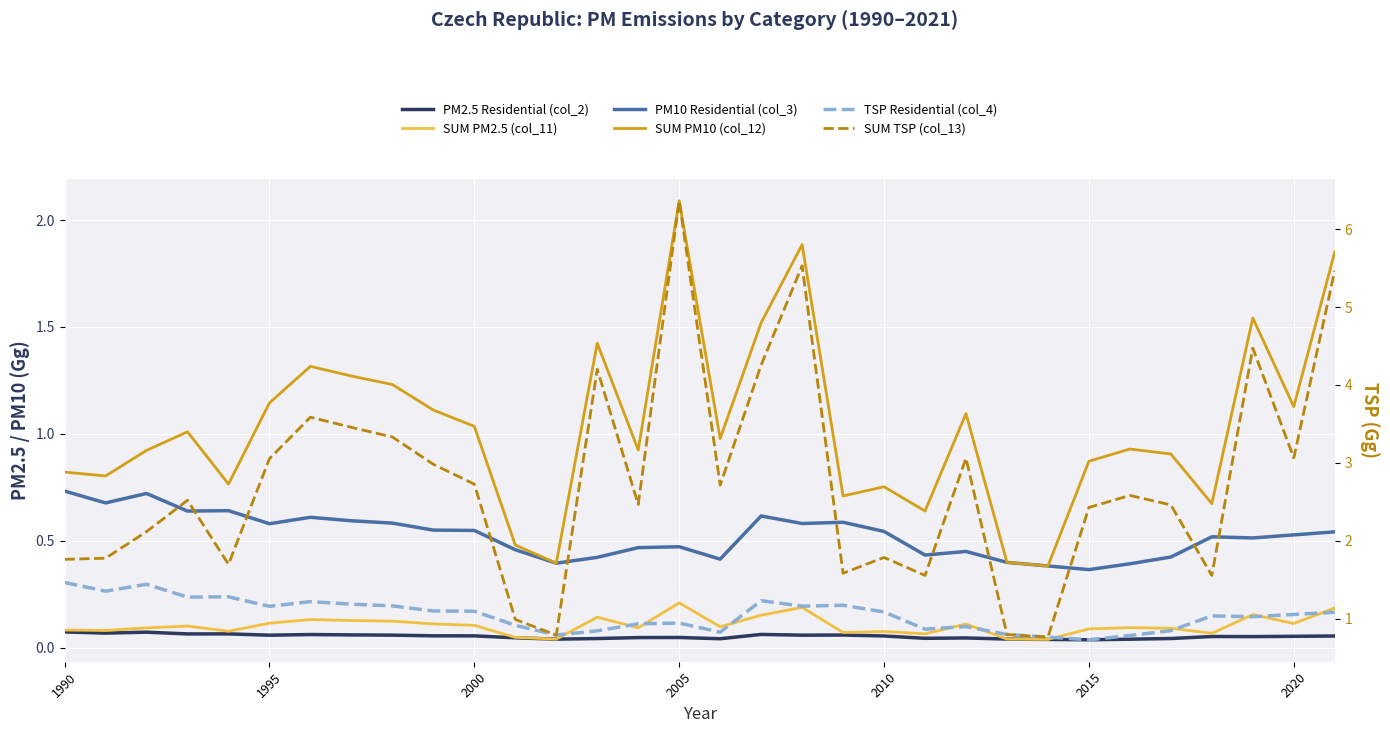

How many distinct data groups are displayed?

6